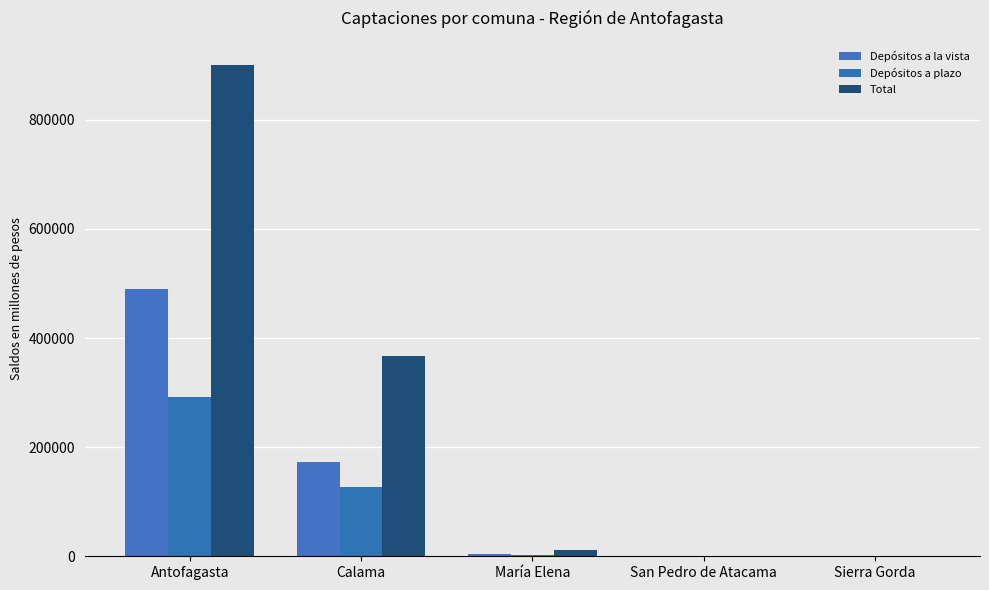

At how many categories does at least one series exceed 302571?

2